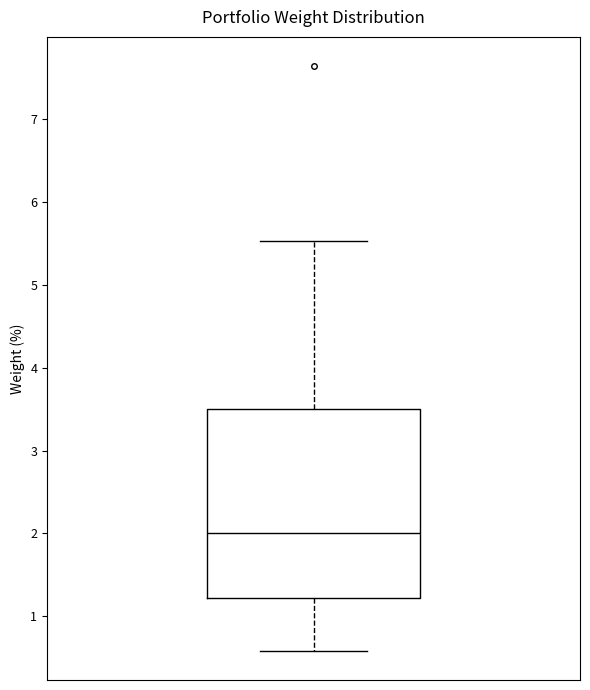

Where does the median line of the box sit on the y-axis? The values are not printed on the chart, so give them approximately, as read against the axis.

2.0